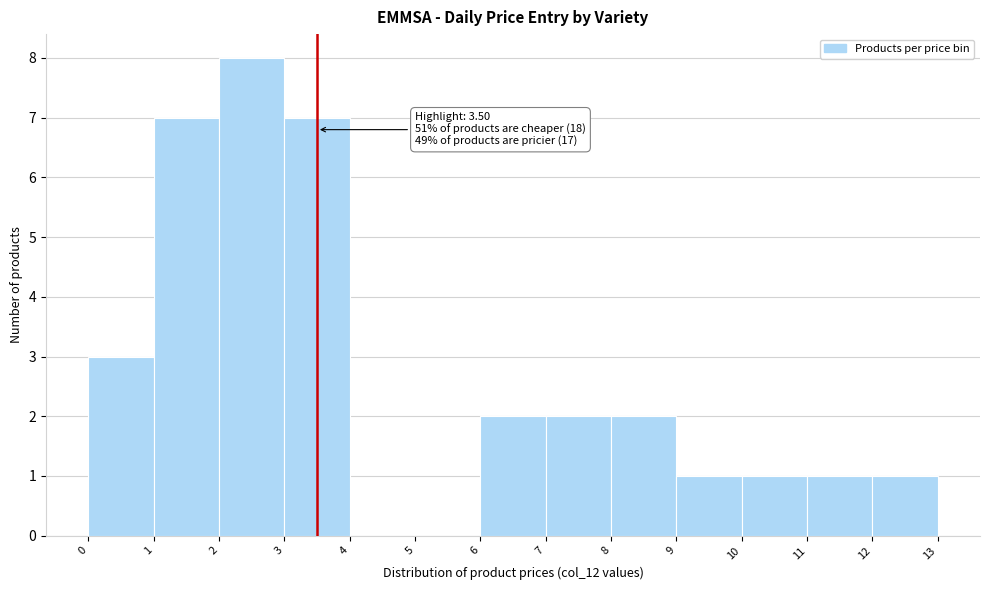

Over which range of the x-axis is the bar tallest?

2 to 3